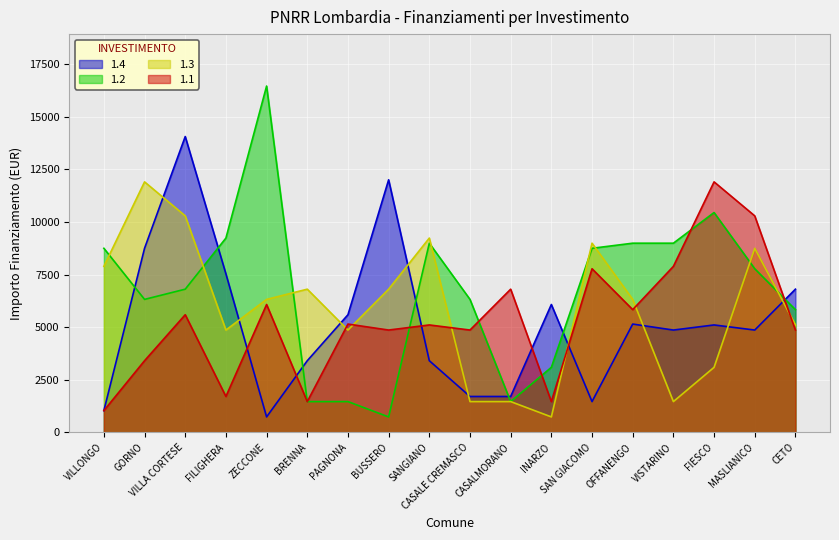

Which series has the widest spread of values?

1.2